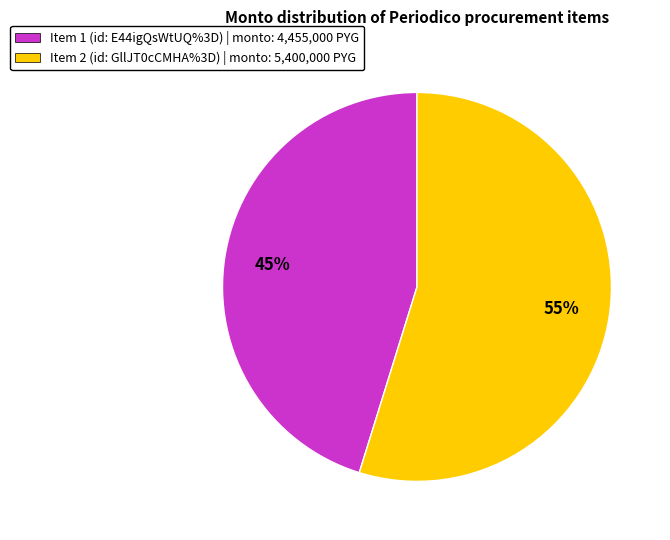

Combined, do Item 2 (id: GllJT0cCMHA%3D) | monto: 5,400,000 PYG and Item 1 (id: E44igQsWtUQ%3D) | monto: 4,455,000 PYG account for over 50%?

Yes